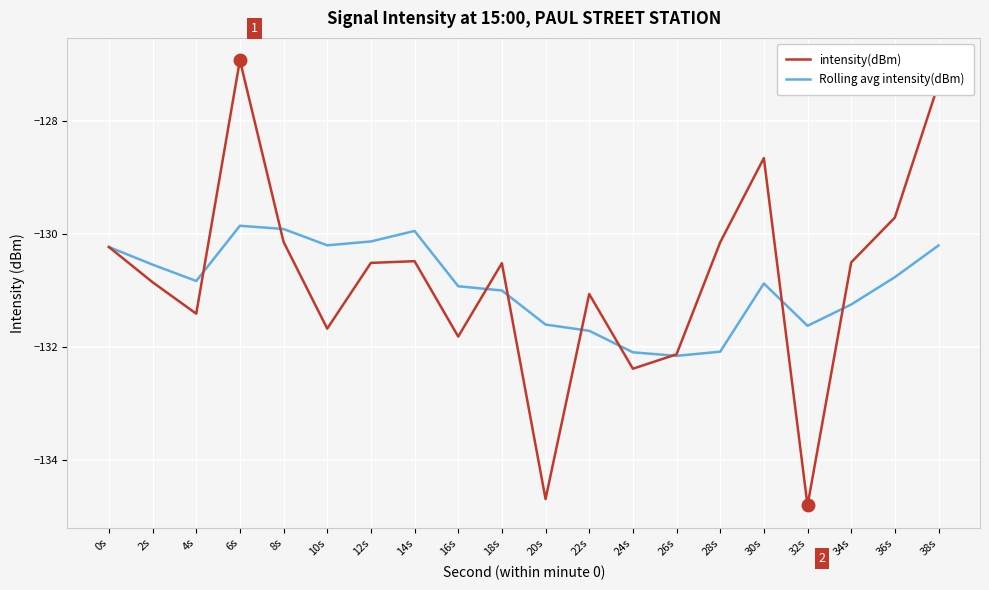

How many lines are shown in the chart?

2